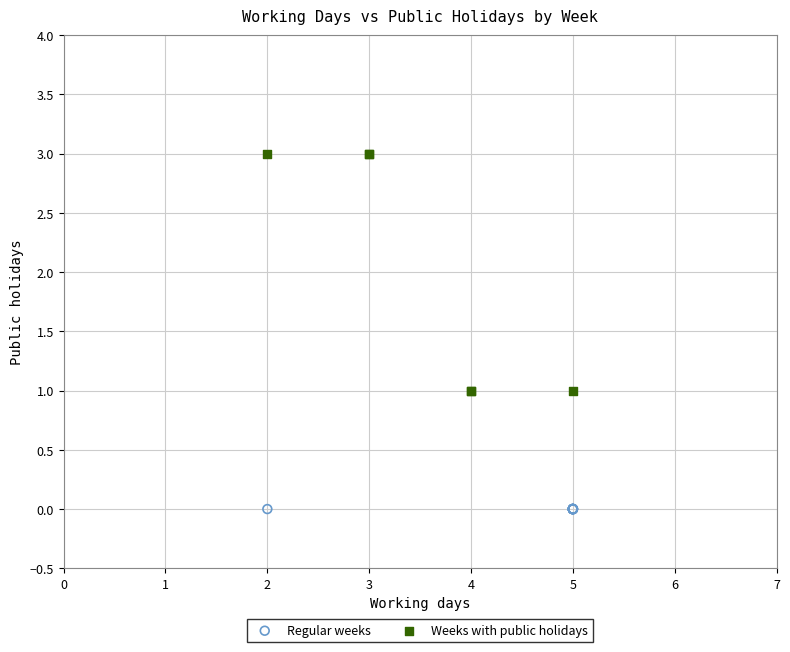

Which series contains the highest Y value?

Weeks with public holidays